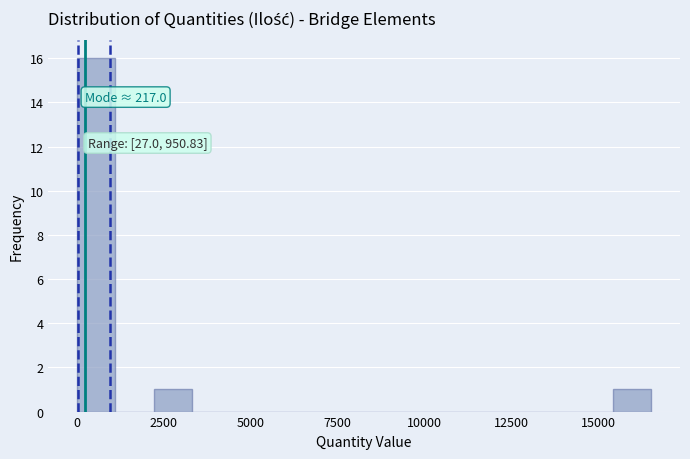

Around what value on the x-axis is the tallest bar? Give the approximate position of its centre, as read against the axis.

500